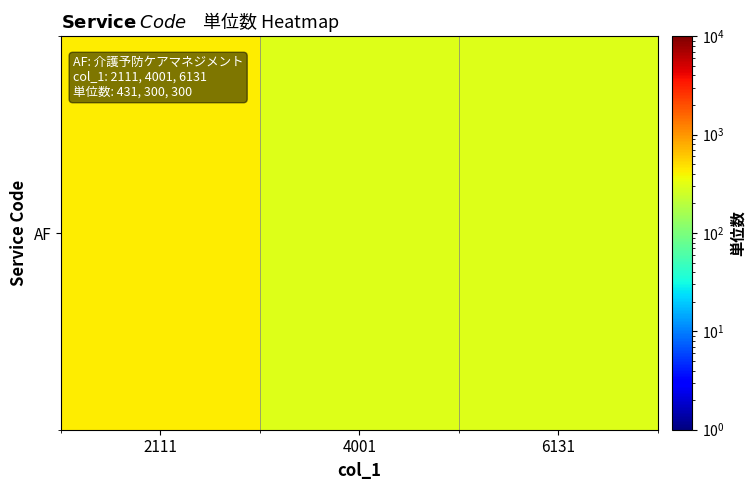

Which category has the lowest value across all series?

4001